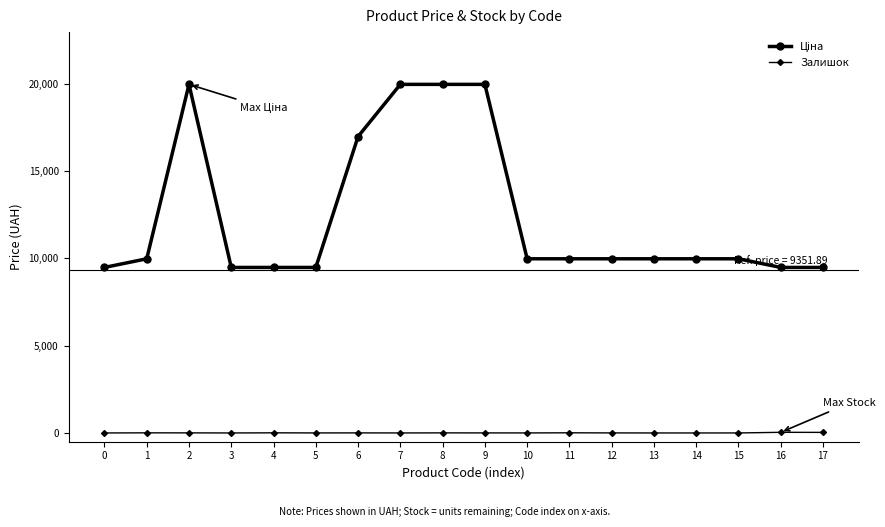

Is this an area chart (filled region under the line)?

No